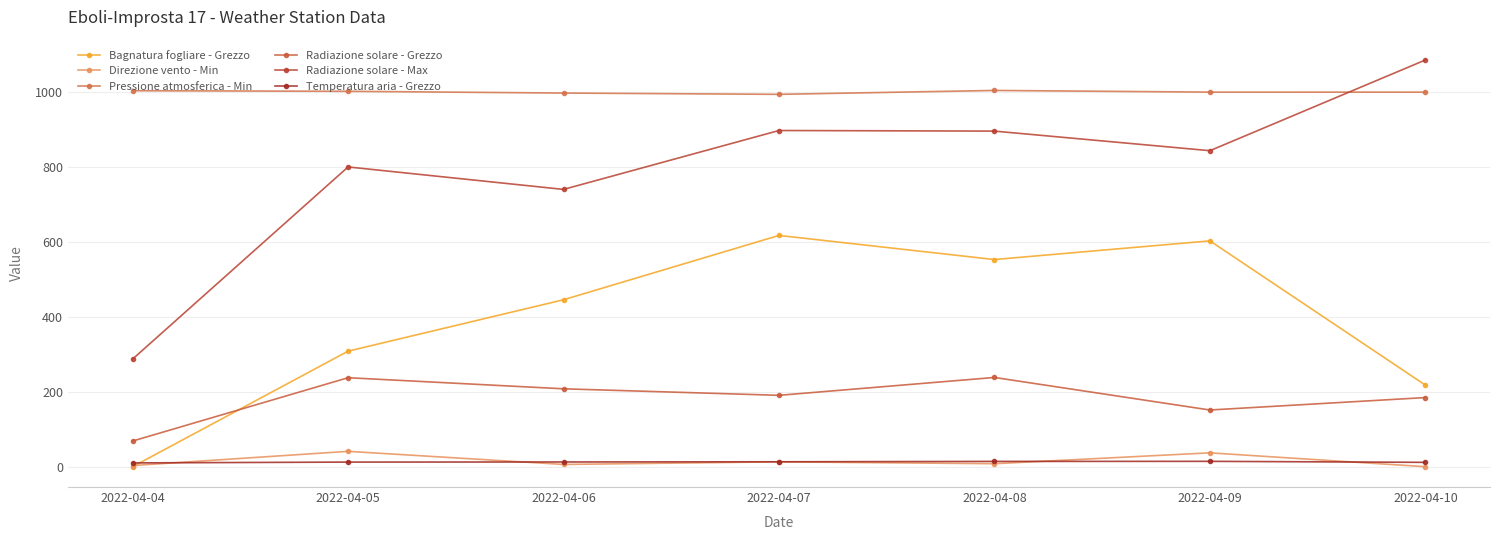

True or false: Temperatura aria - Grezzo and Radiazione solare - Max cross at least once.

False